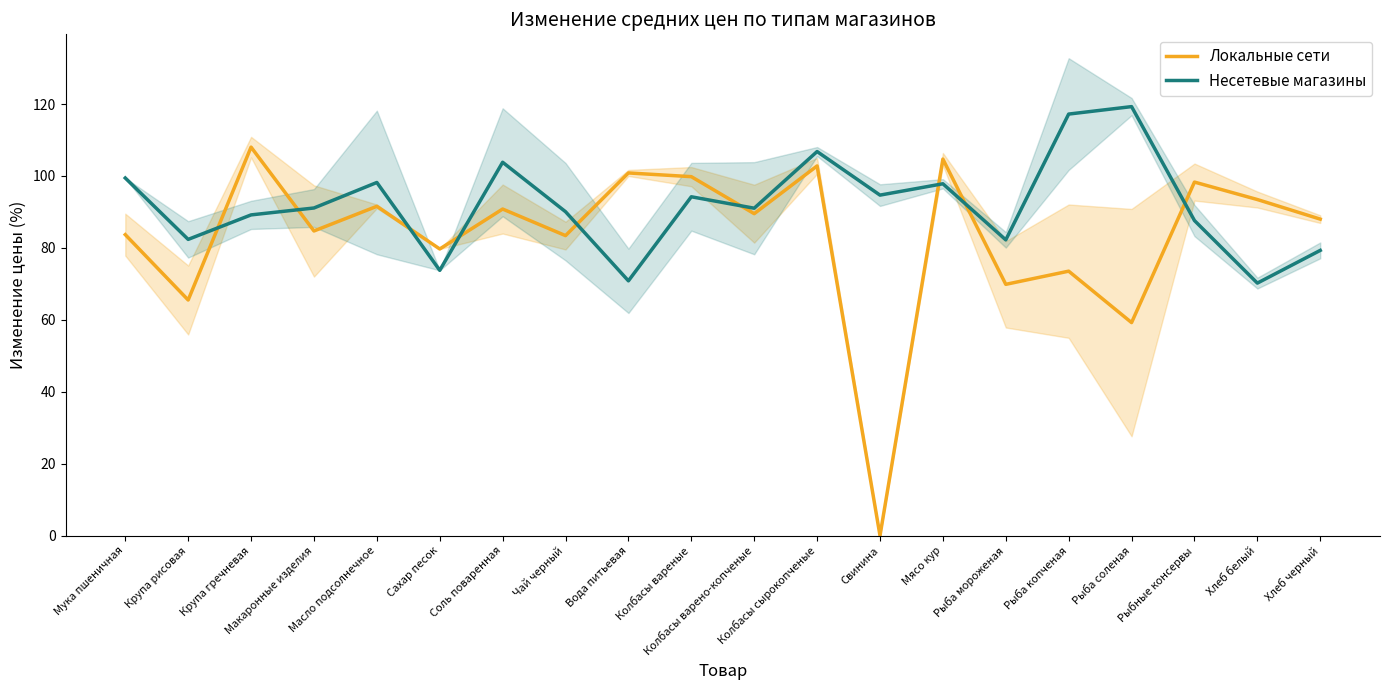

Reading left to right, transcribe all the data shown in this chart.

Локальные сети: 83.7	65.5	108.0	84.7	91.6	79.7	90.8	83.4	100.8	99.8	89.5	102.8	0.0	104.7	69.9	73.5	59.2	98.3	93.5	88.0
Несетевые магазины: 99.4	82.4	89.2	91.1	98.2	73.8	103.8	90.1	70.8	94.2	91.0	106.8	94.7	97.8	82.2	117.2	119.3	87.6	70.2	79.3